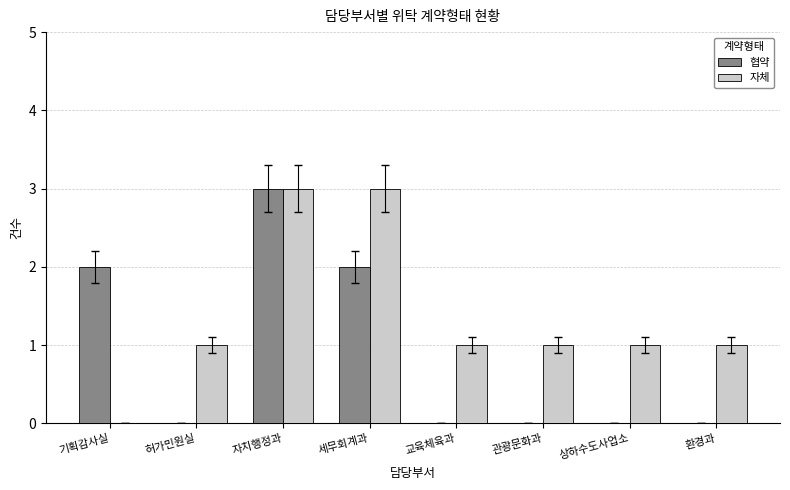

The value of 협약 at 허가민원실 is -1. True or false?

False